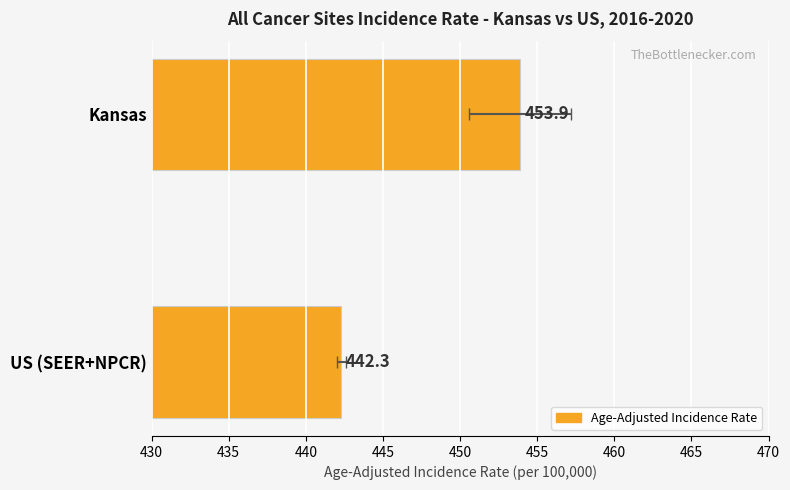

Reading right to left, transcribe all the data shown in this chart.

442.3	453.9